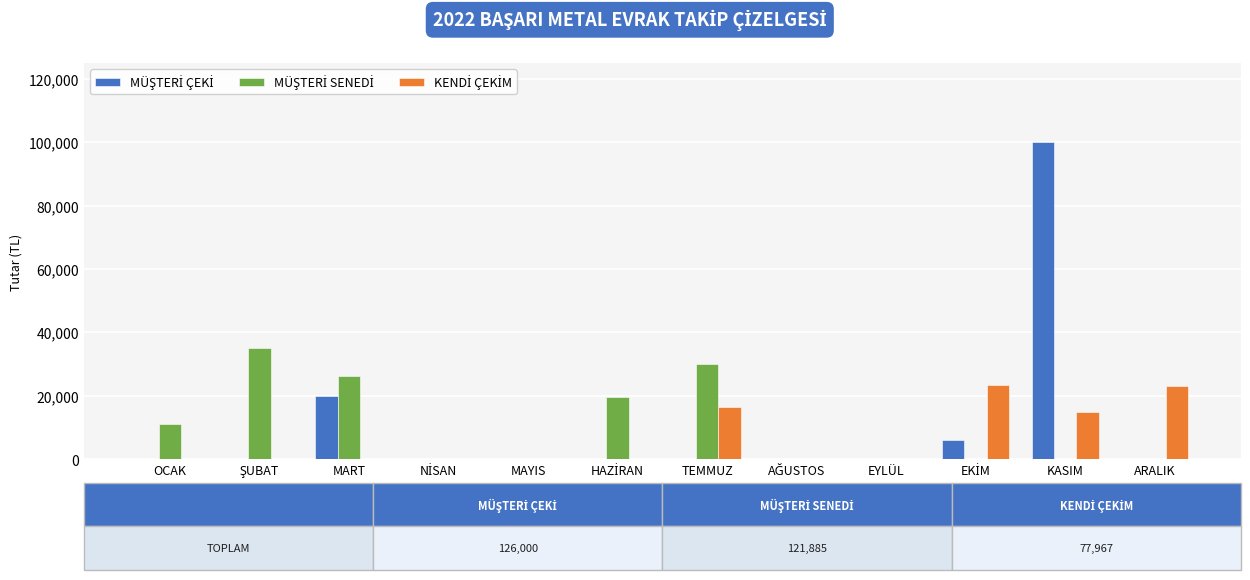

At which category is the sum across all series the highest?

KASIM